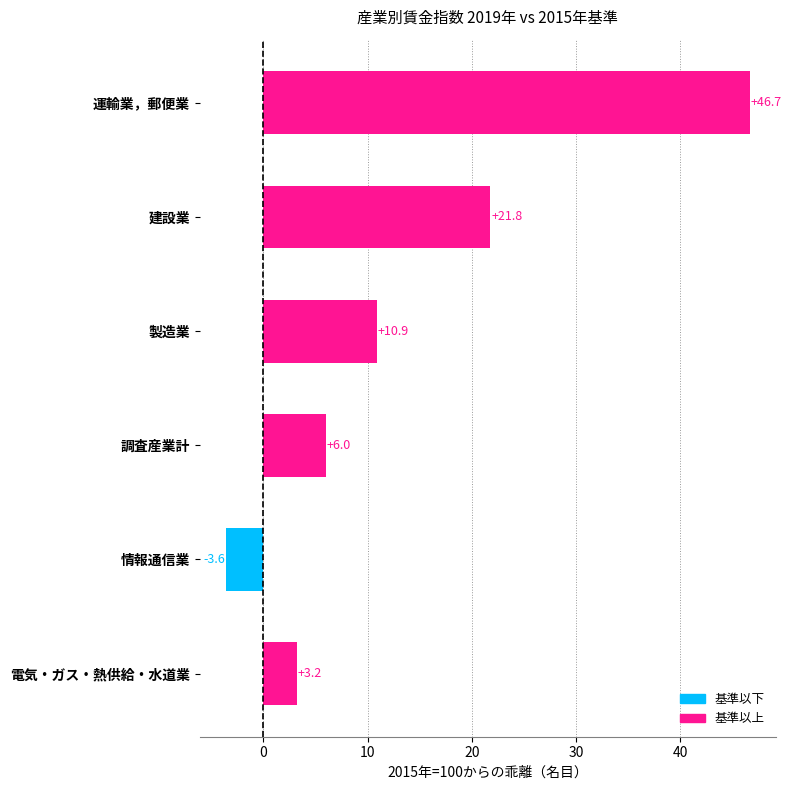

Is it true that the value at 調査産業計 is 6.0?

True